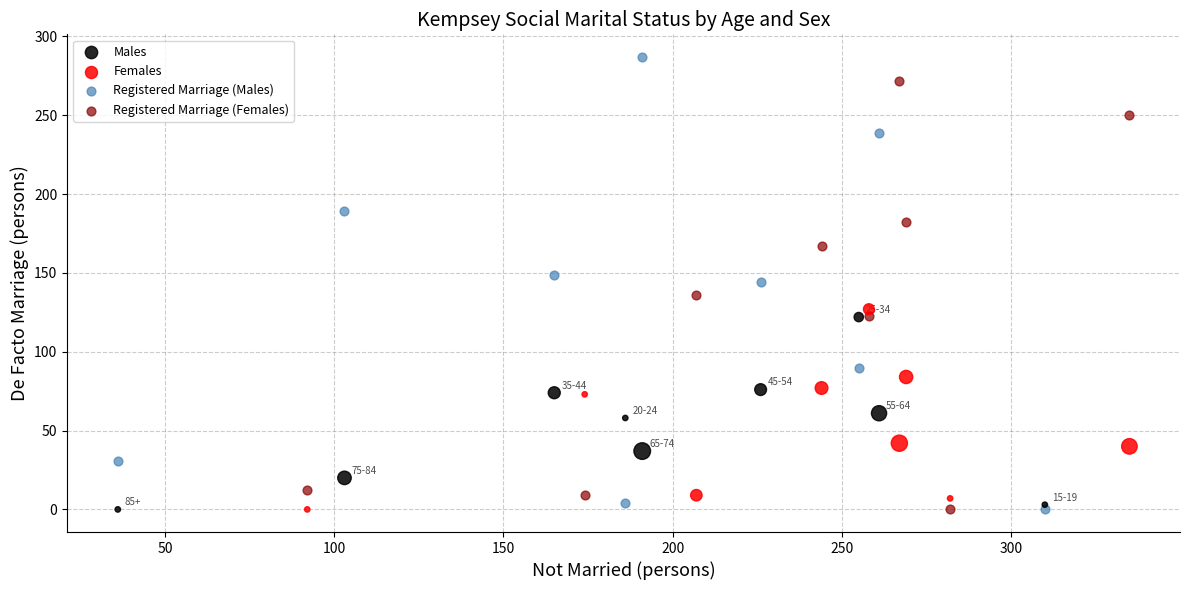

Which series has the widest spread of Y values?

Registered Marriage (Males)